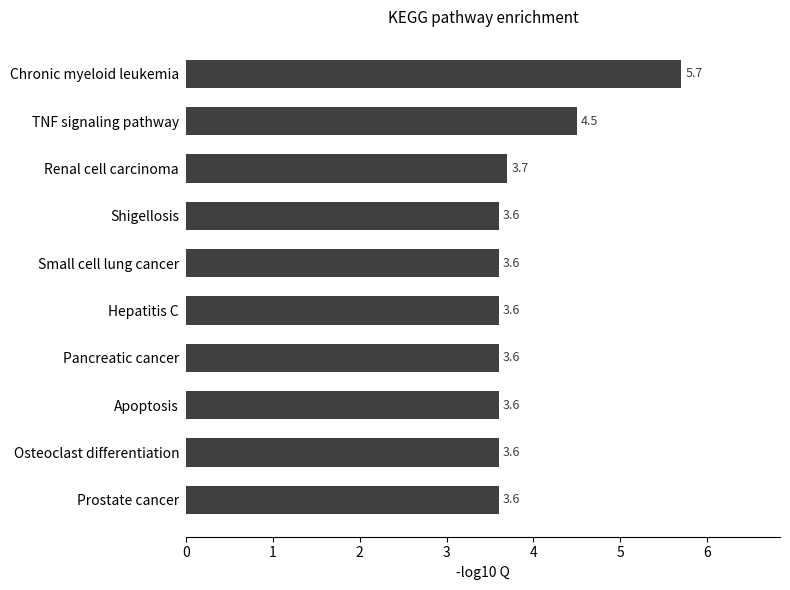

How many bars are there in total?

10